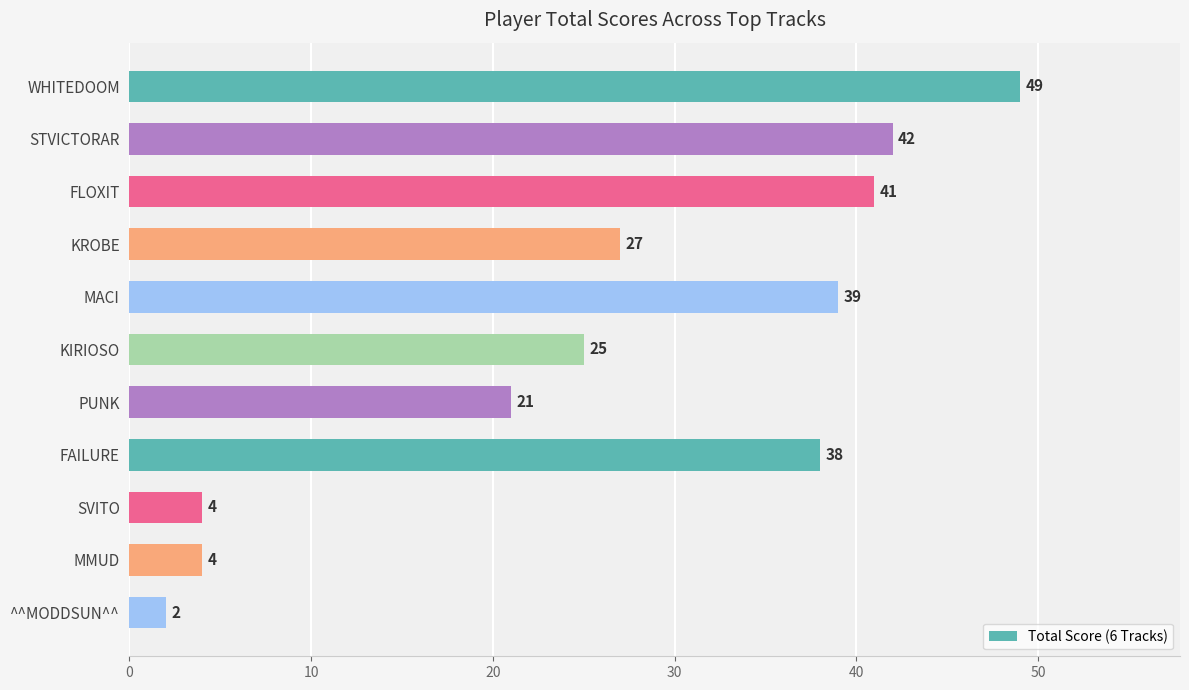

How many values are below 27?

5